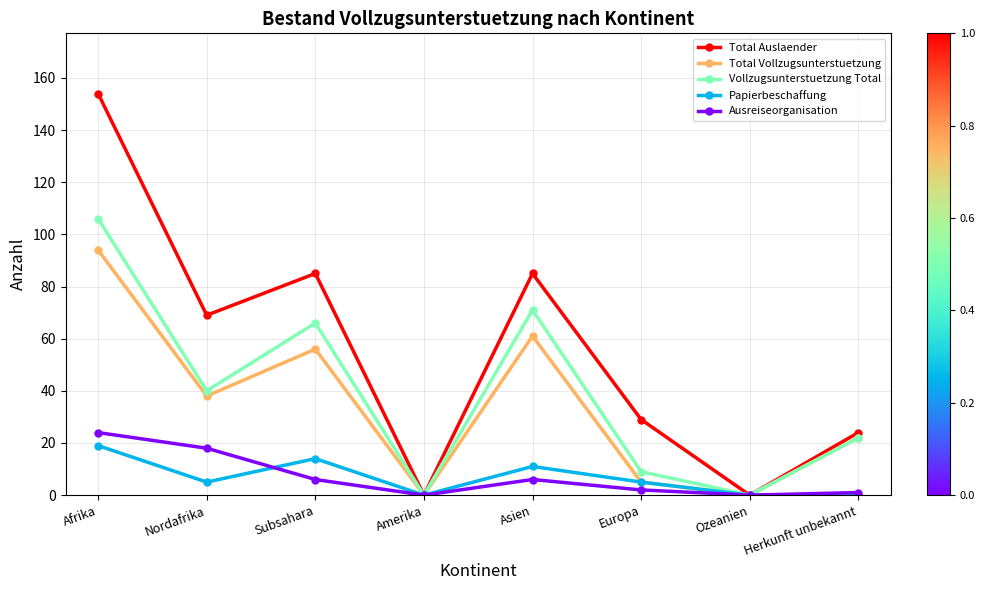

Which category has the highest value across all series?

Afrika